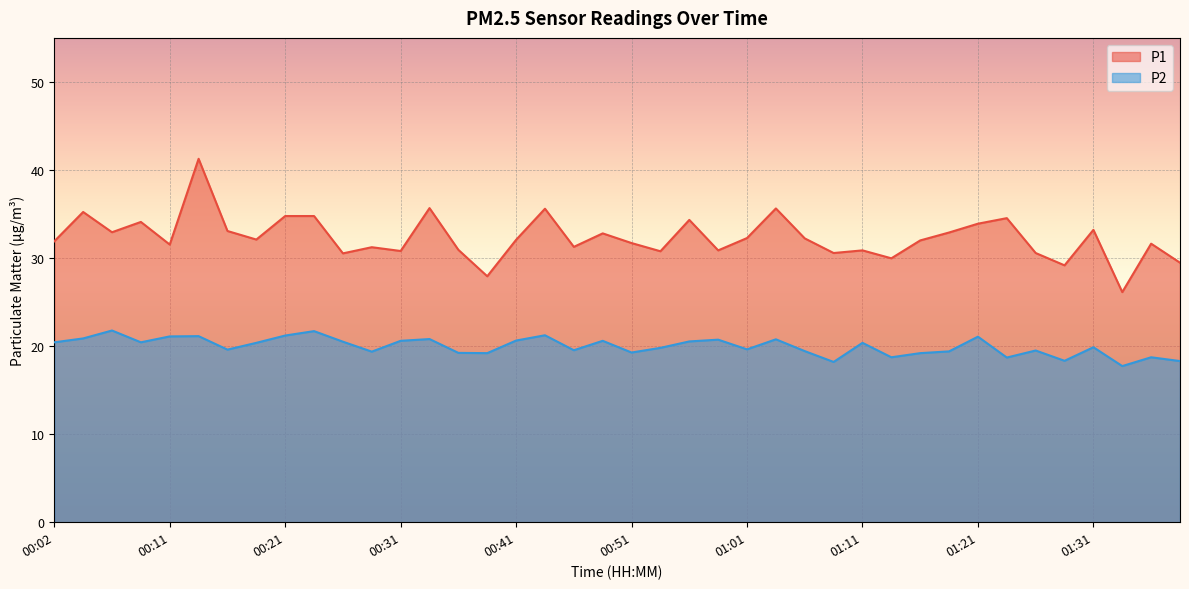

True or false: P1 and P2 cross at least once.

False